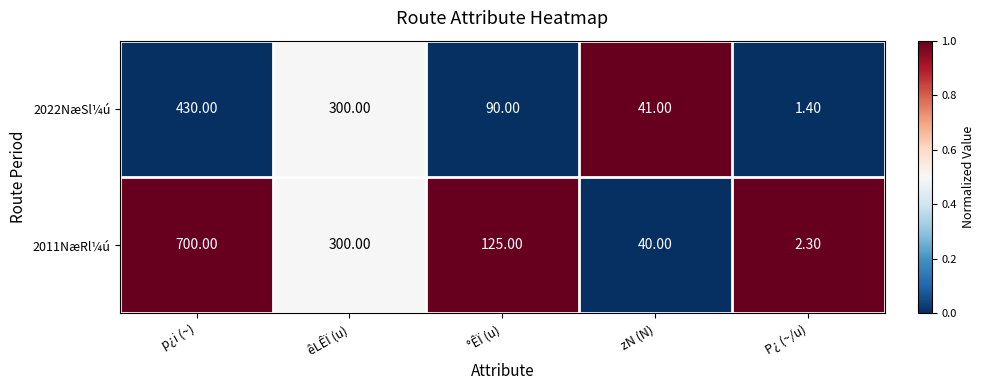

At which category is the sum across all series the highest?

p¿i (~)